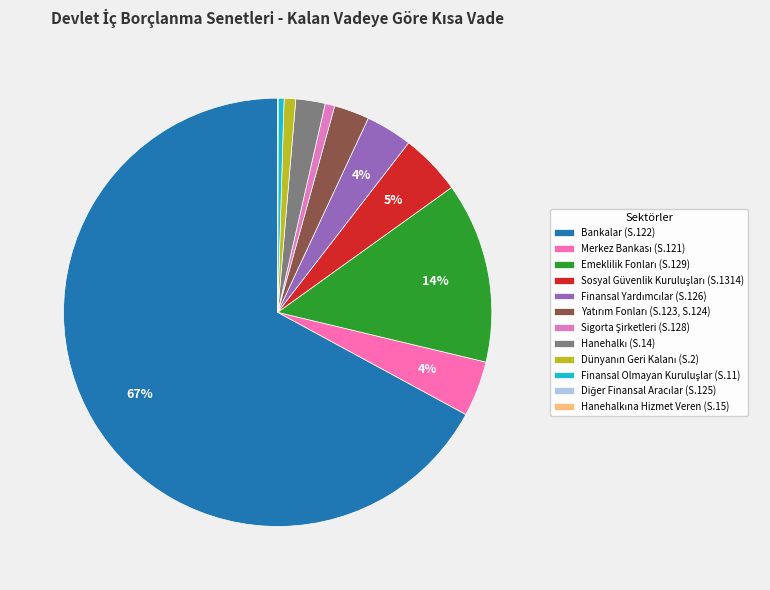

The Finansal Olmayan Kuruluşlar (S.11) slice represents 0% of the pie. True or false?

True